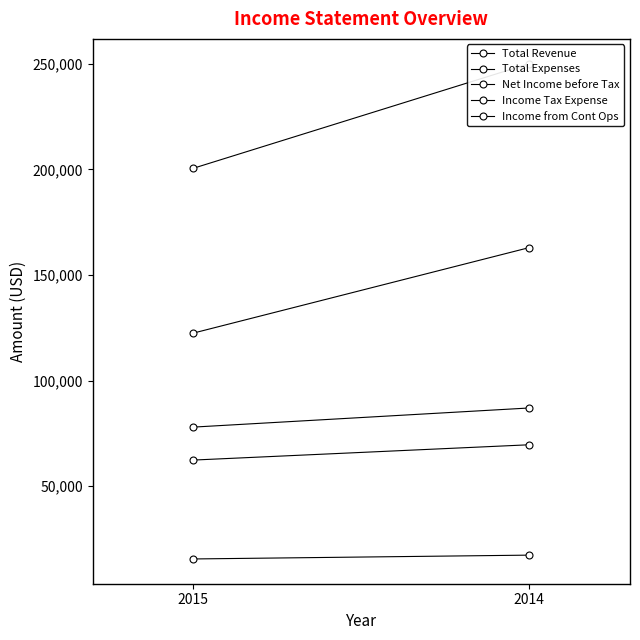

What is the average value of the Net Income before Tax series?

82525